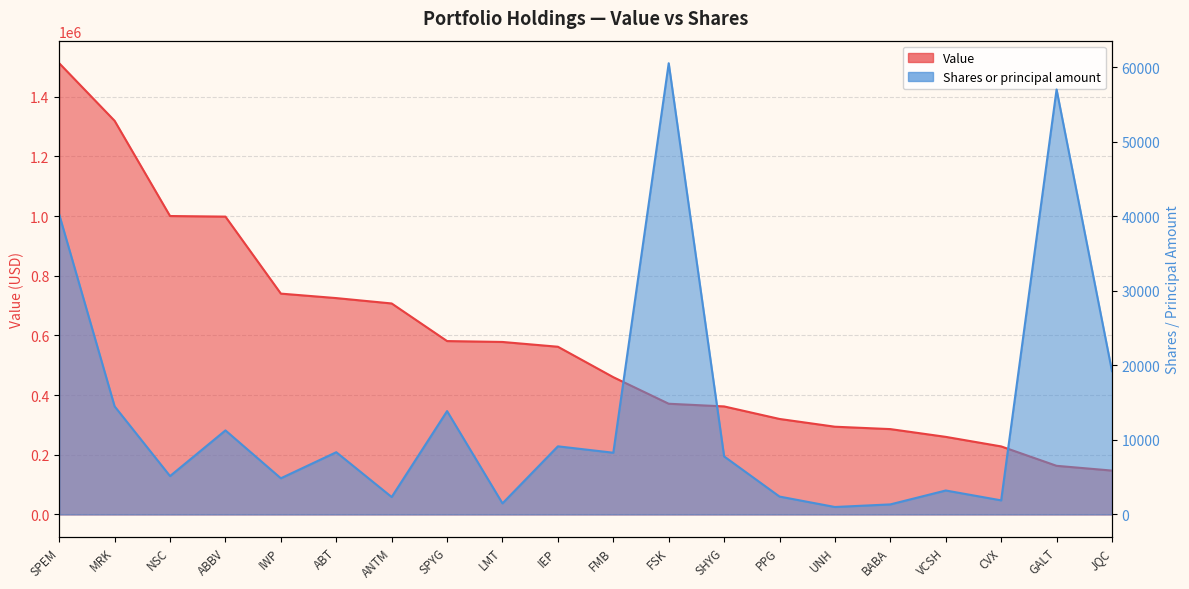

True or false: Shares or principal amount has more than 1 points higher than both neighbors.

True